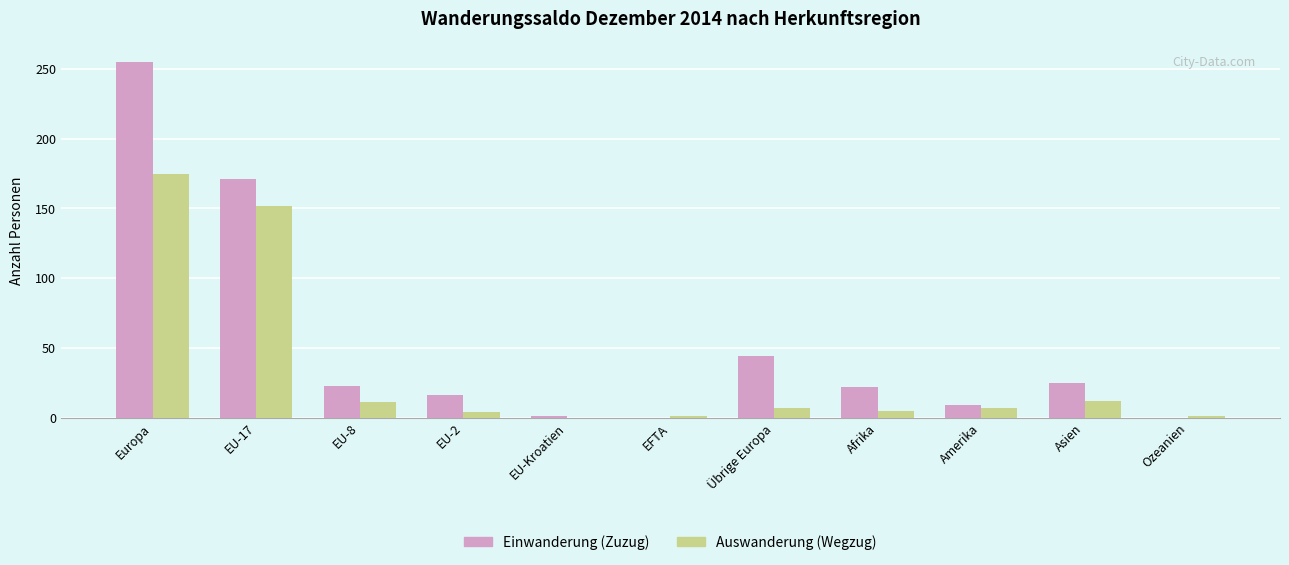

The Einwanderung (Zuzug) series shows 363 at Europa. True or false?

False